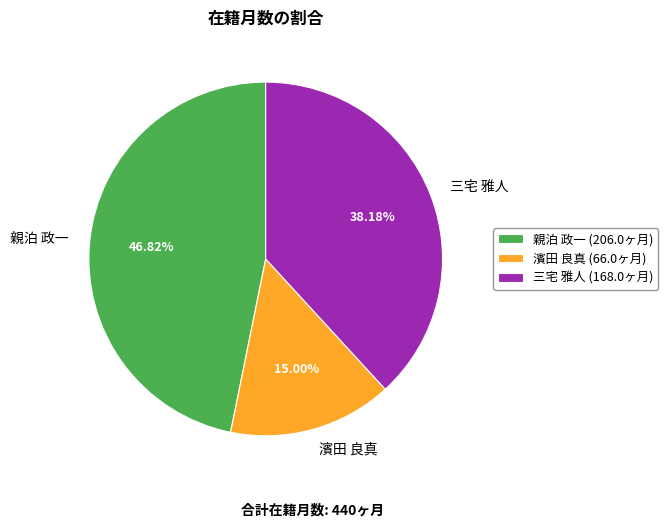

Count the number of slices in the pie.

3